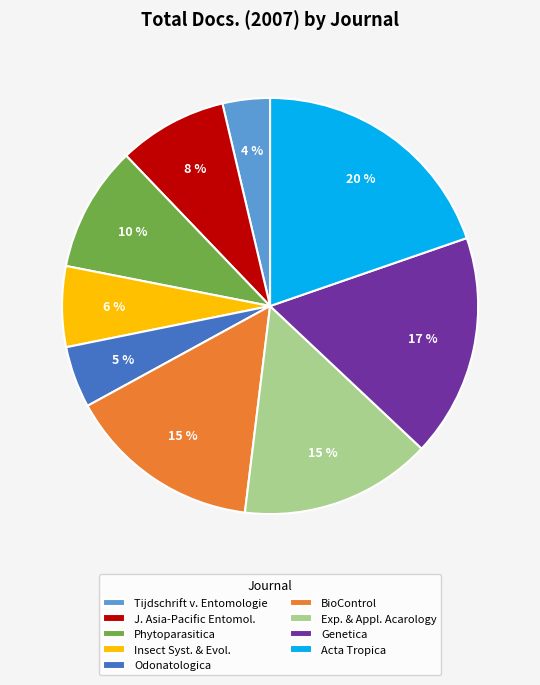

To the nearest percent, what portion does Acta Tropica represent?

20%